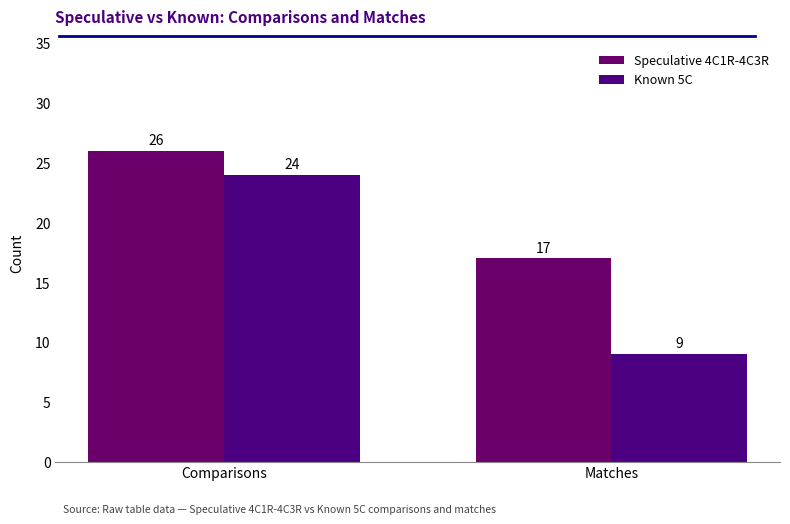

What are all the series names shown in the legend?

Speculative 4C1R-4C3R, Known 5C